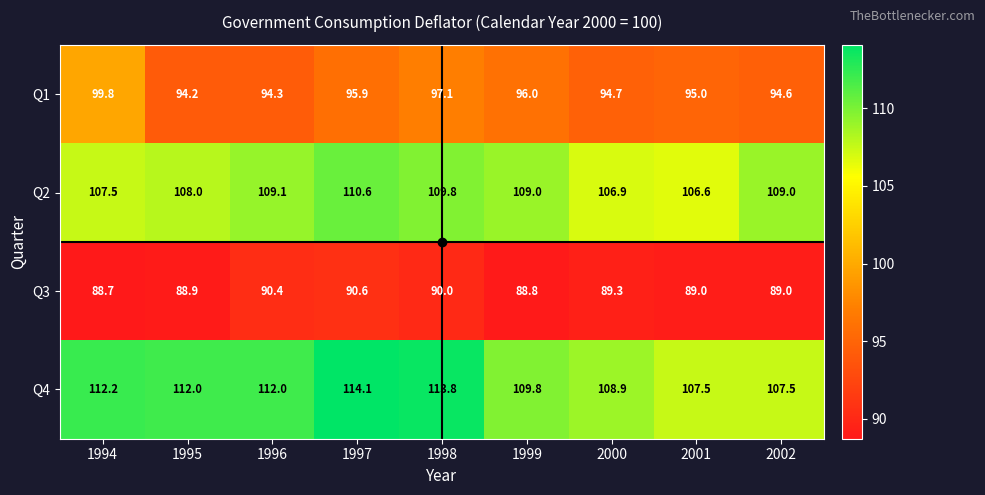

Where does the Q1 series first go above 95?

1994